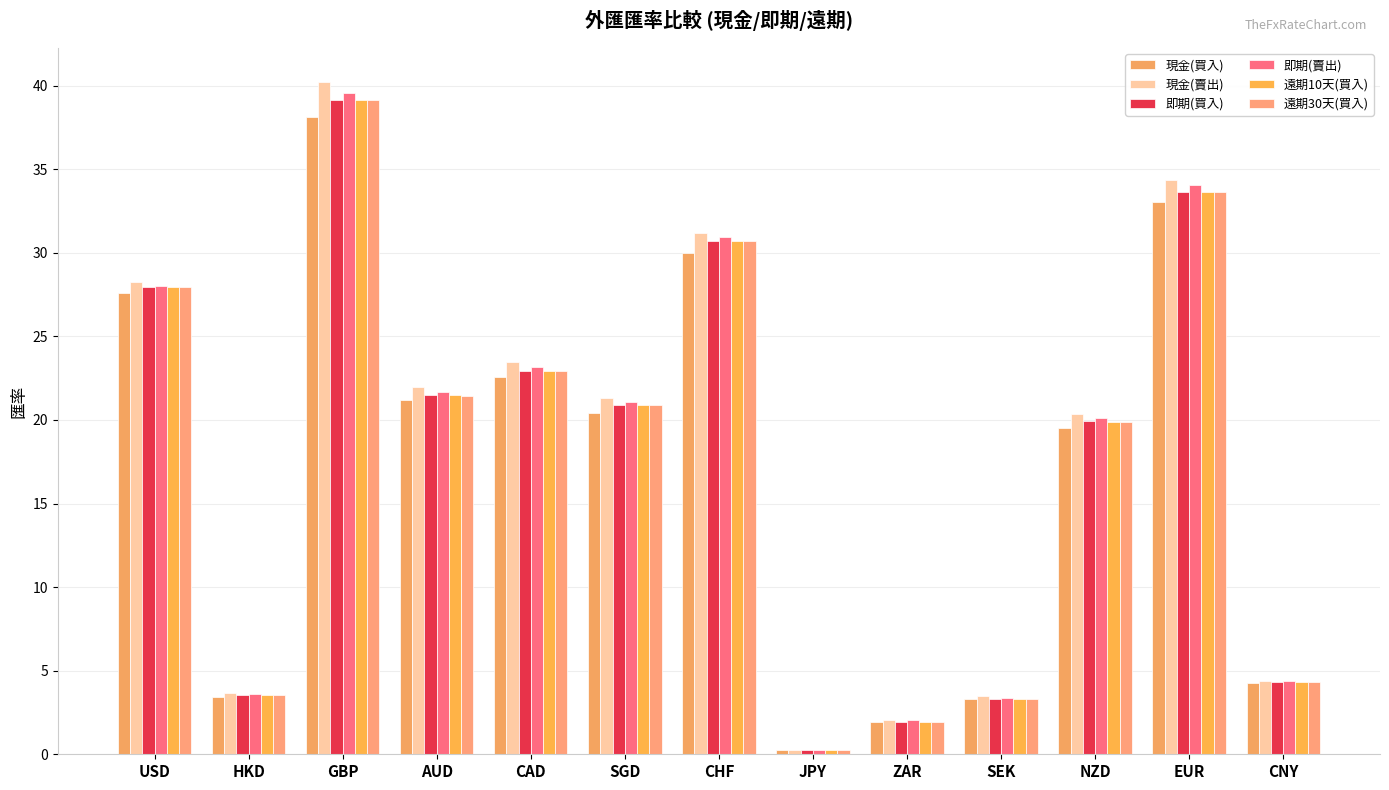

Which series has the largest total across all categories?

現金(賣出)